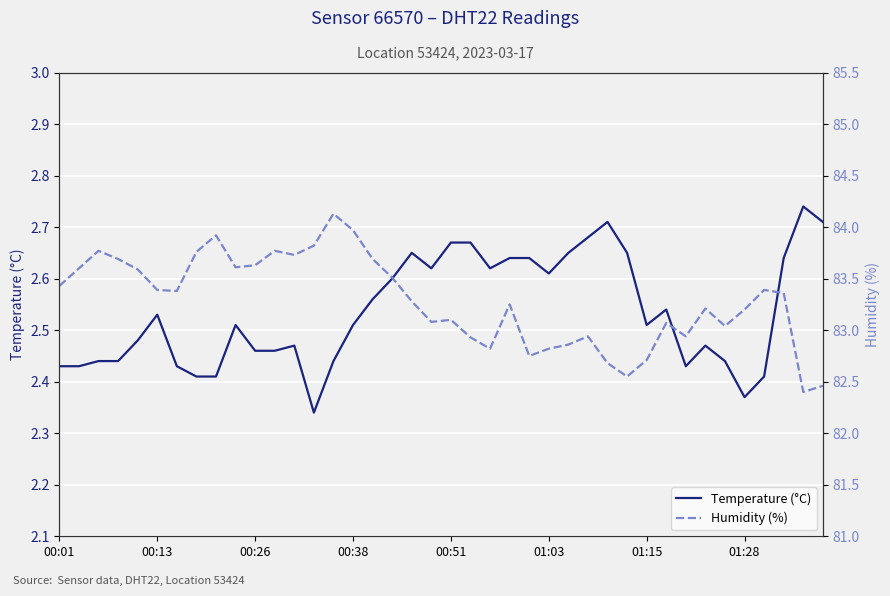

Rank the series by their maximum value, from lowest to highest.

Temperature (°C), Humidity (%)